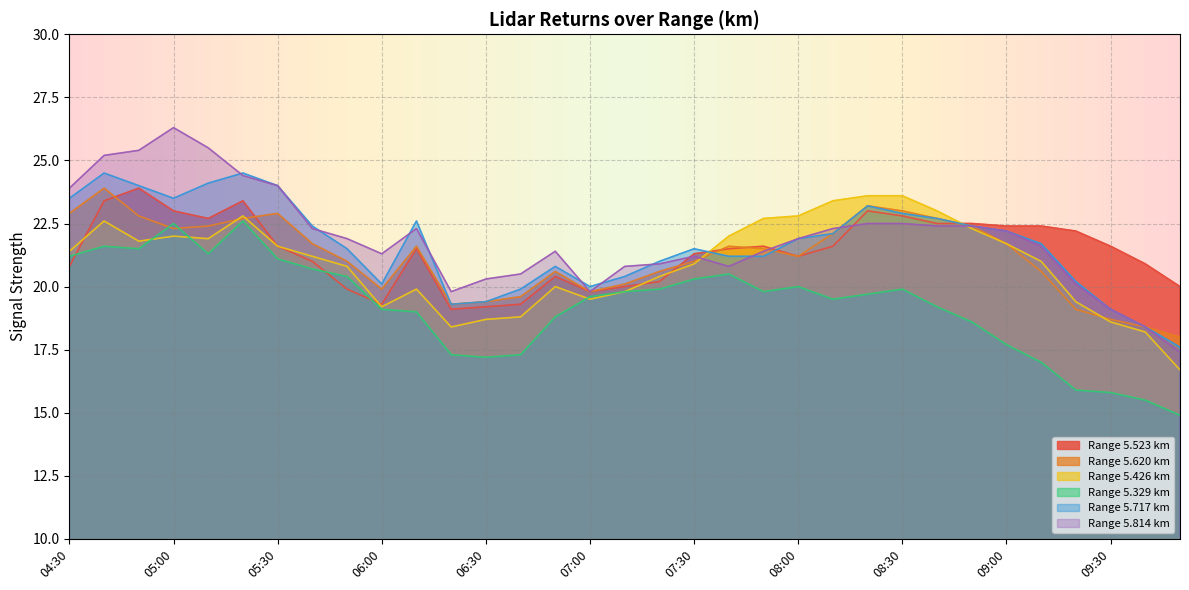

Between which two adjacent categories do 5.814 and 5.426 first intersect?

07:30 and 07:40